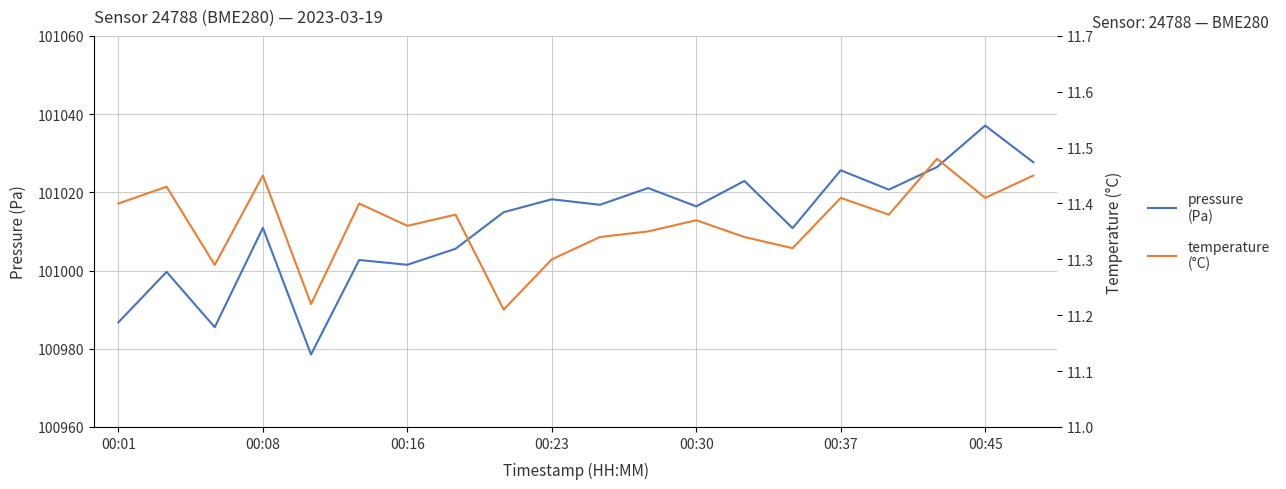

What is the value of the temperature (°C) point at the 18th from the left?

11.5